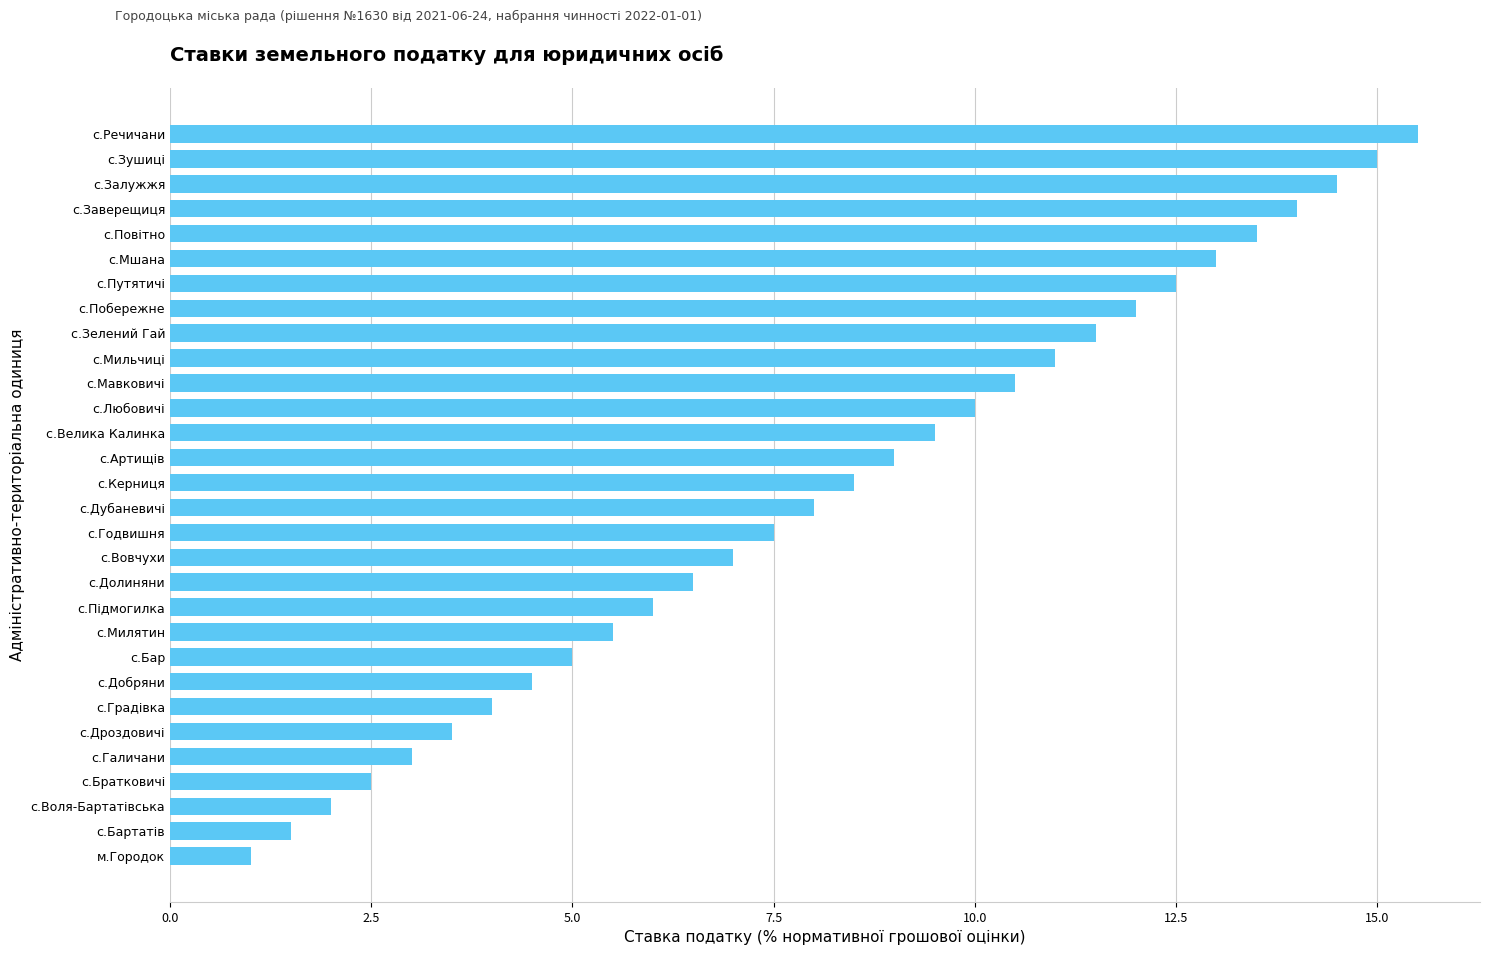

How many distinct data groups are displayed?

1